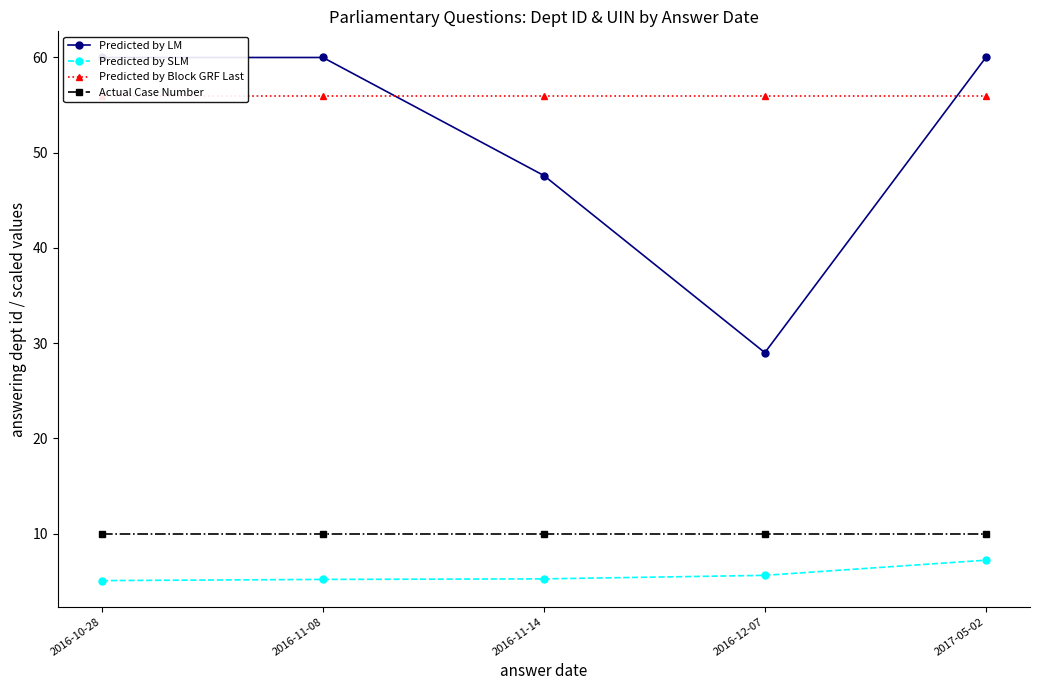

The value of Predicted by SLM at 2016-12-07 is 5.6. True or false?

True